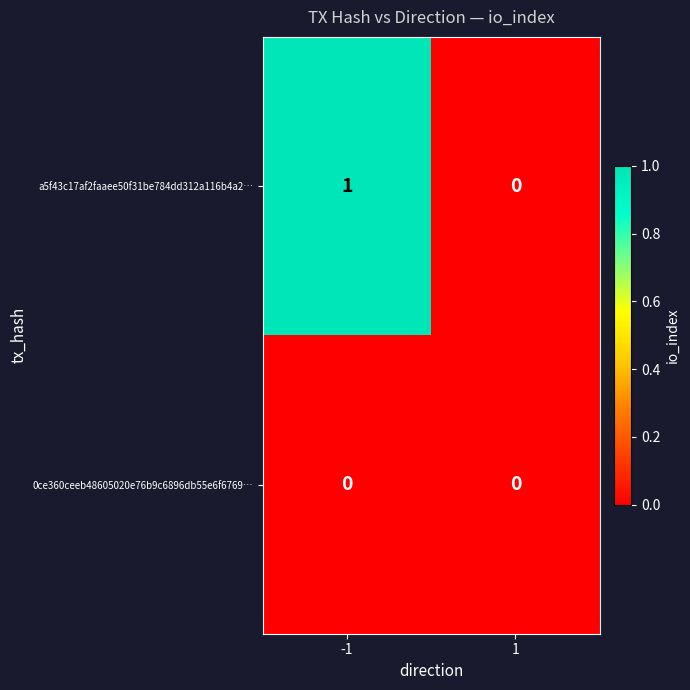

How many data points does each series have?

2